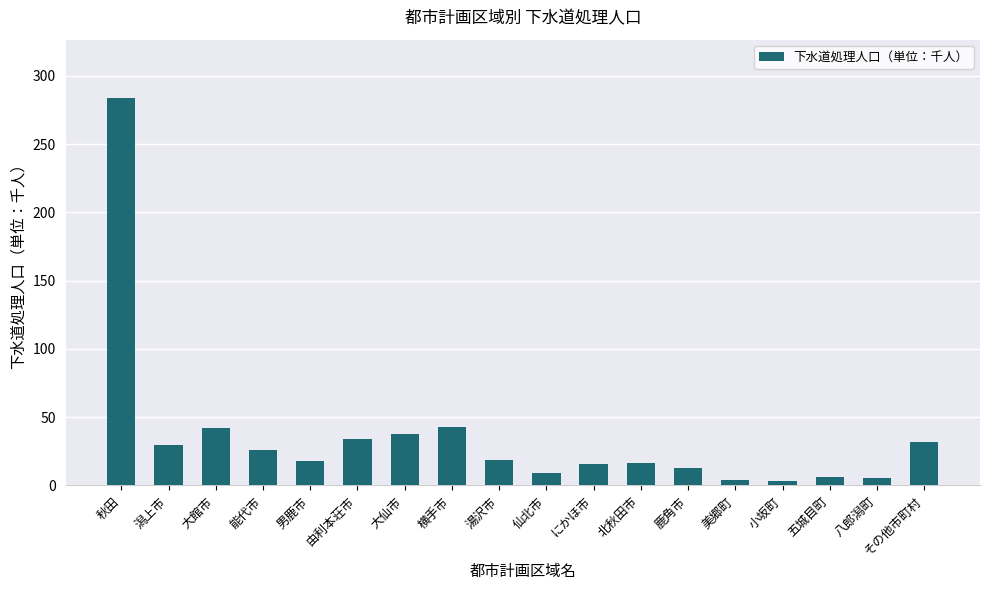

What is the difference between the second highest and minimum values?

39.6